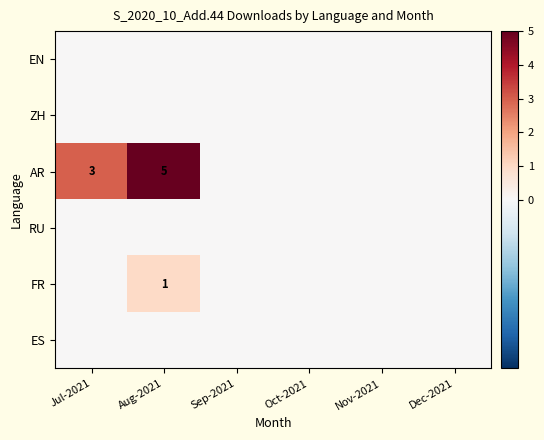

Between Nov-2021 and Dec-2021, which series saw the biggest shift?

EN